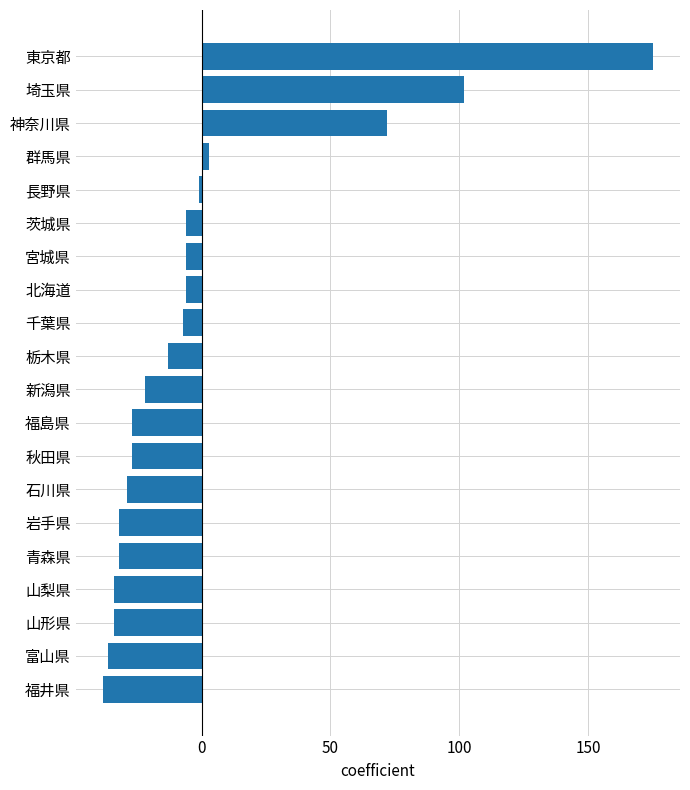

True or false: the data shows -6.1 at 茨城県.

True